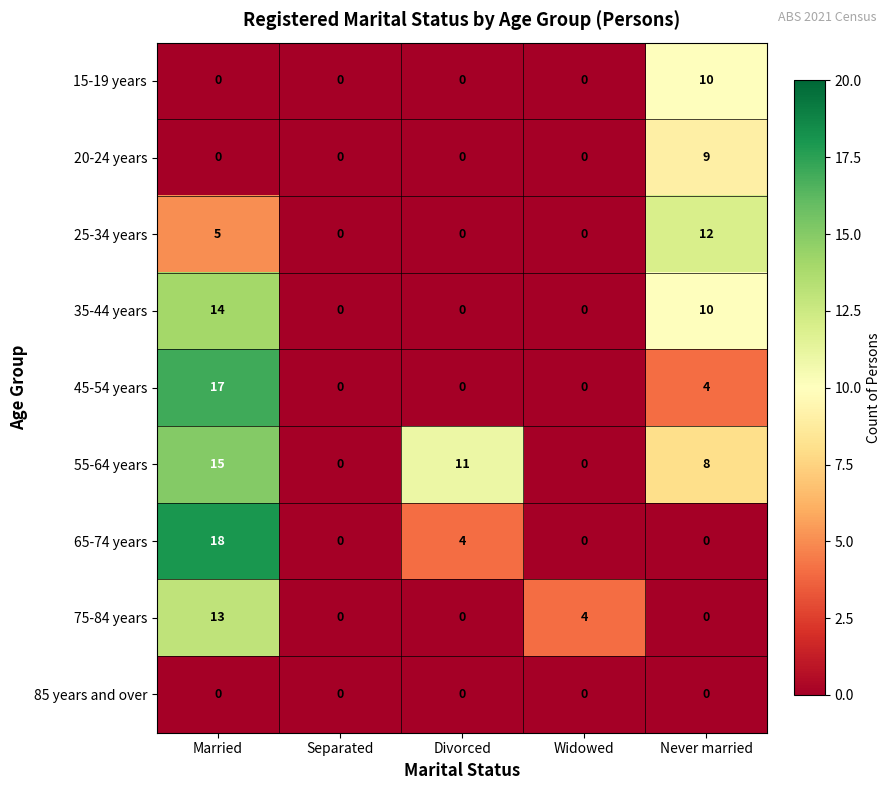

Count the number of categories in the chart.

5